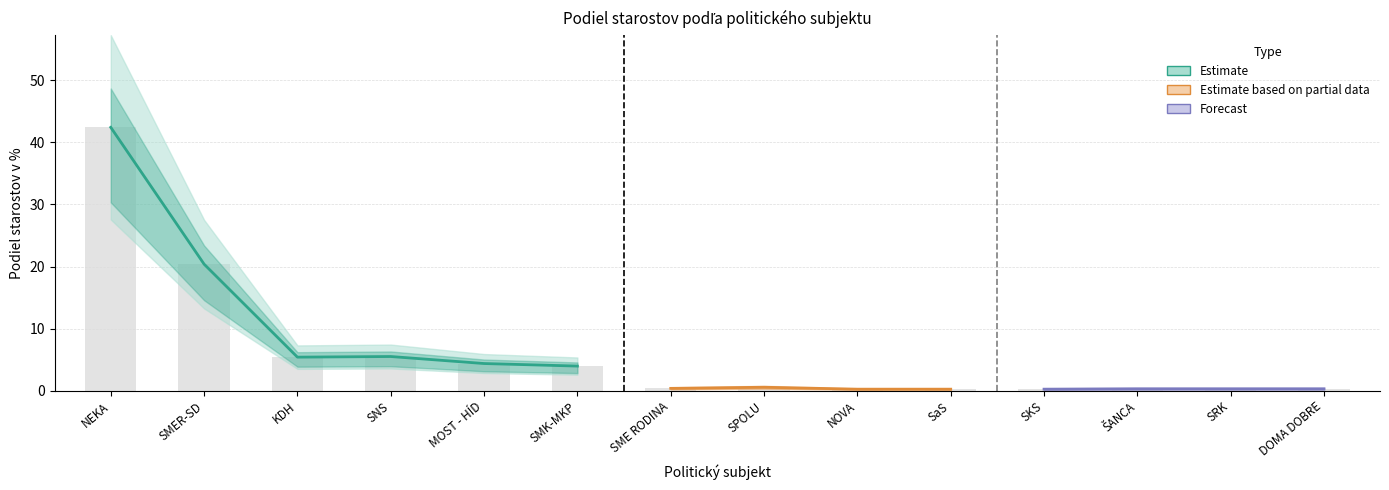

Reading left to right, what are all the values shown in this chart?

42.4	20.4	5.4	5.5	4.4	4.0	0.4	0.6	0.2	0.2	0.2	0.3	0.3	0.3